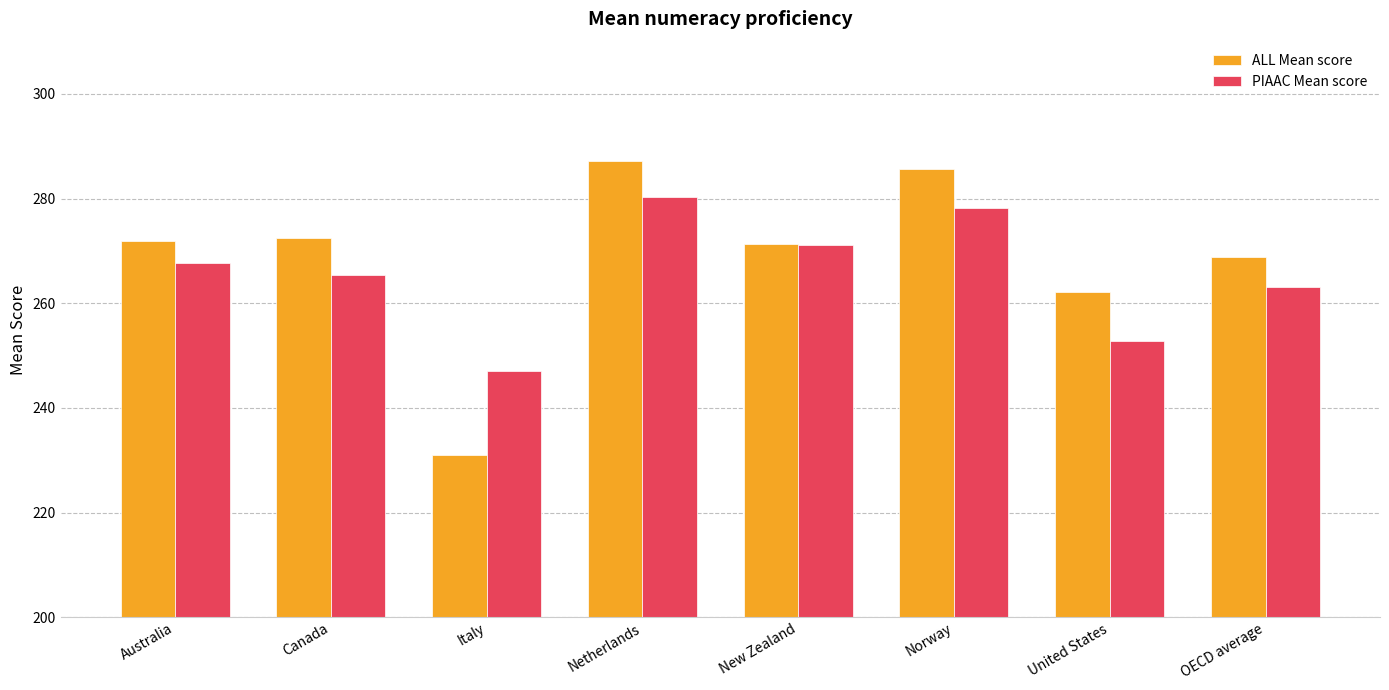

What is the label of the 2nd bar from the left?

Canada